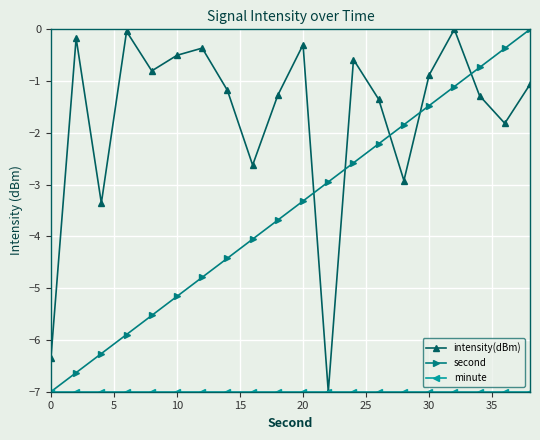

At how many categories does at least one series exceed -6?

19